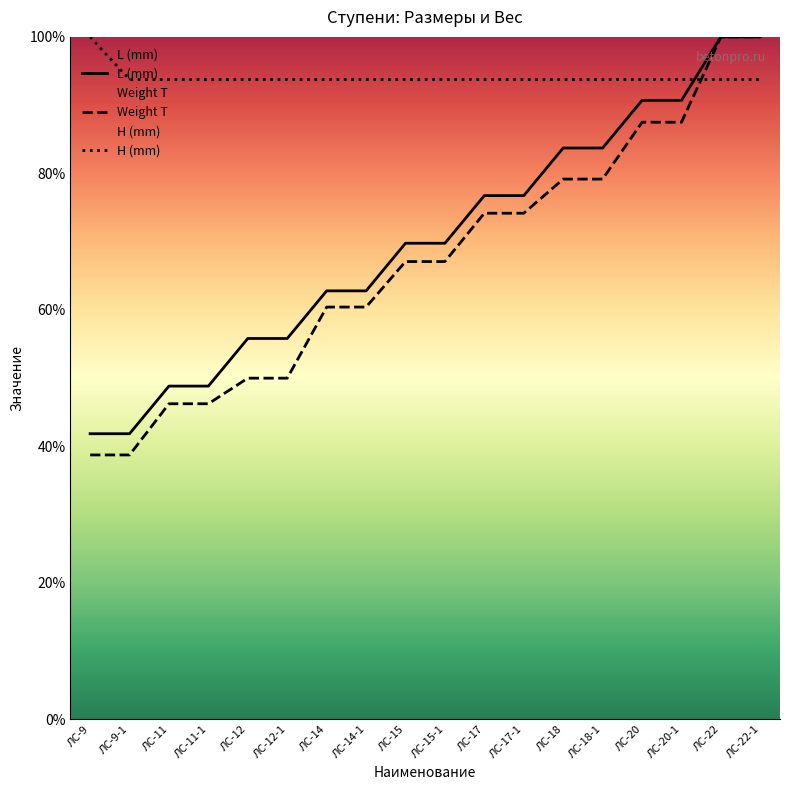

What are all the series names shown in the legend?

L (mm), H (mm), Weight T